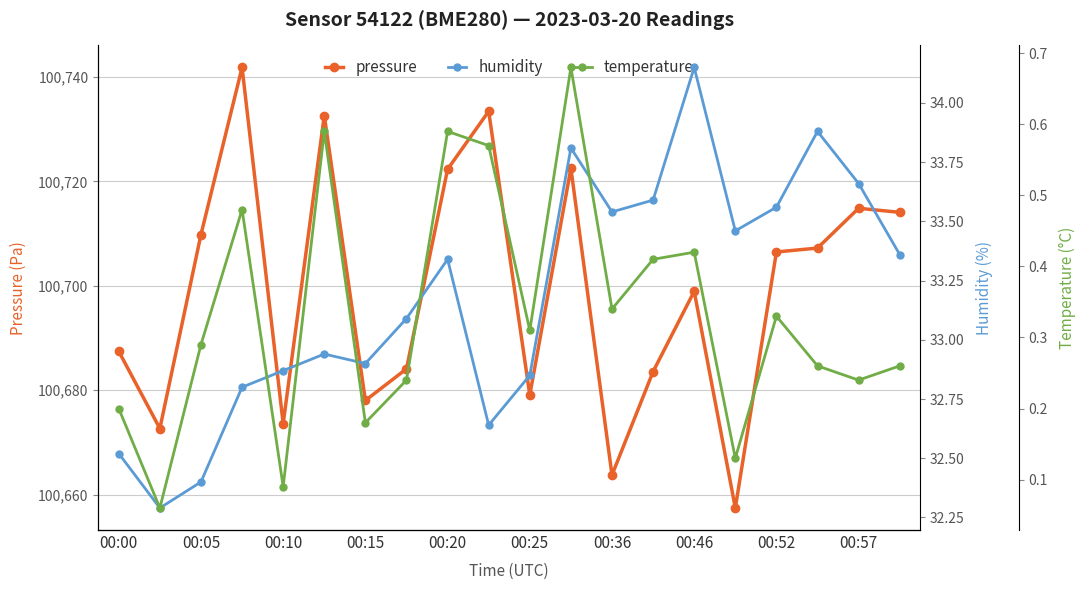

True or false: pressure has a value of 162882.0 at 00:46.

False